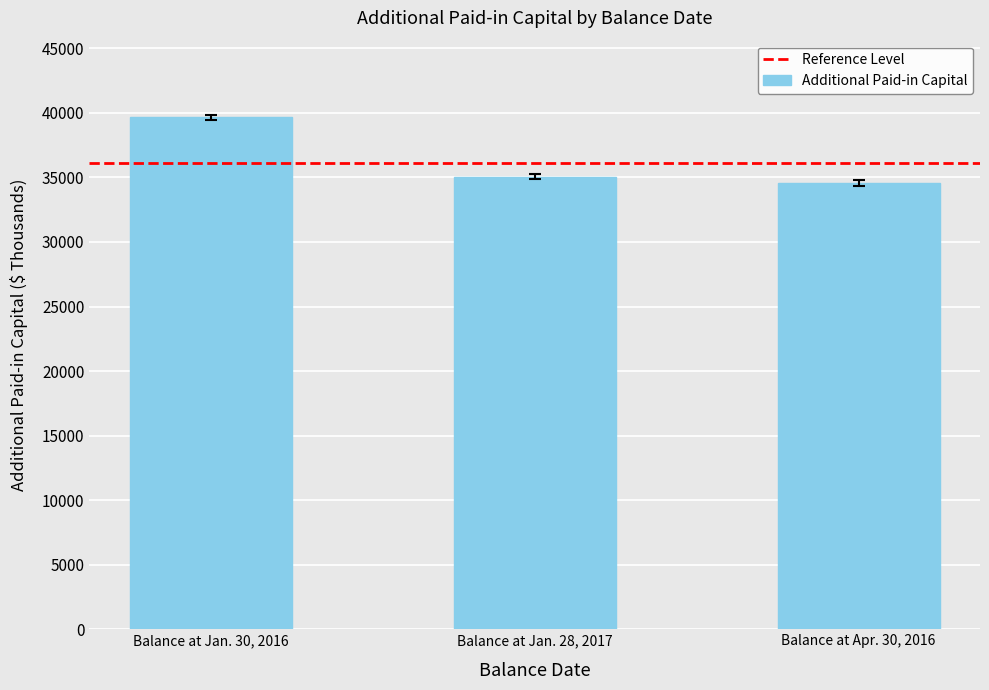

Which has a higher value, Balance at Jan. 30, 2016 or Balance at Jan. 28, 2017?

Balance at Jan. 30, 2016